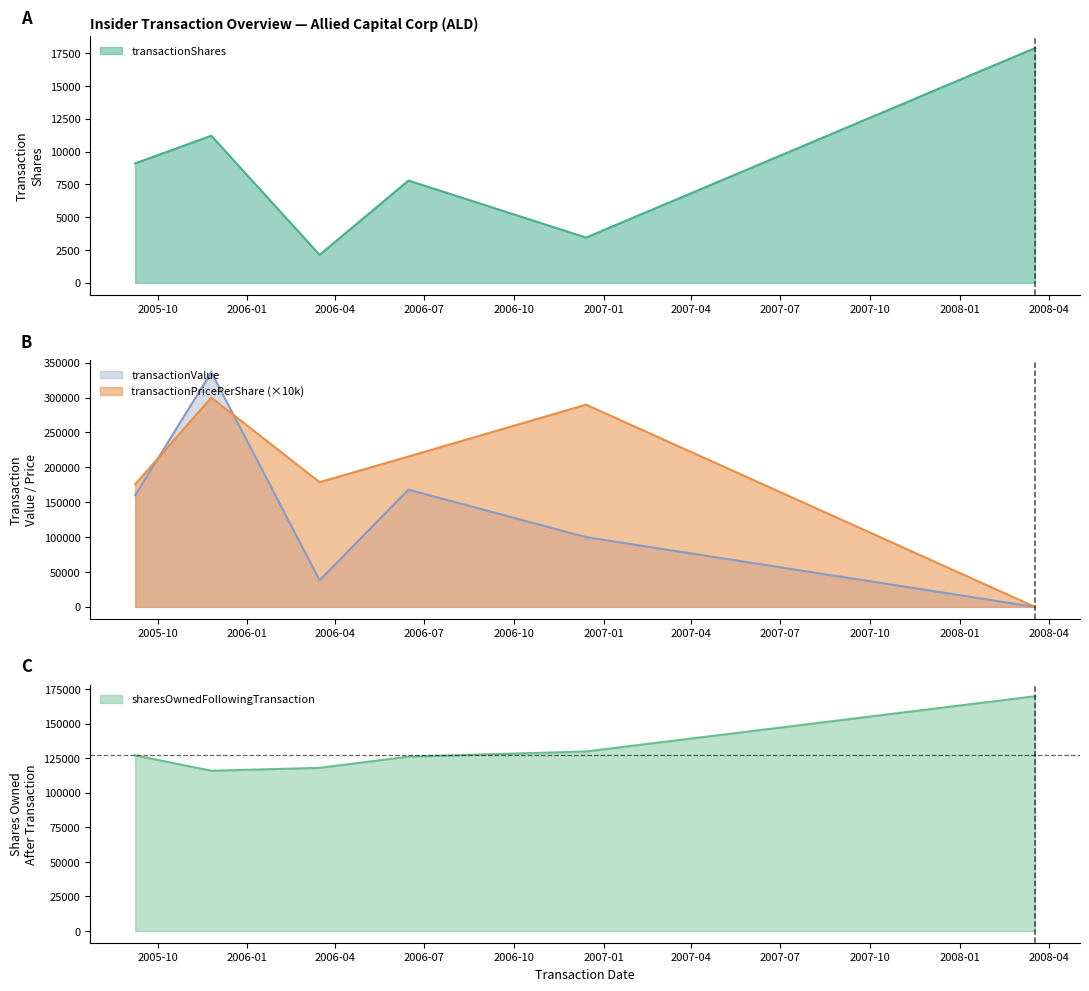

Reading left to right, transcribe all the data shown in this chart.

transactionShares: 9106.0	11216.0	2132.0	7799.0	3450.0	17901.0
transactionPricePerShare: 175663.0	299900.0	178750.0	215483.0	289800.0	0.0
transactionValue: 159959.0	336368.0	38110.0	168055.0	99981.0	0.0
sharesOwnedFollowingTransaction: 127204.0	116034.0	118155.0	126251.0	129999.0	169998.0